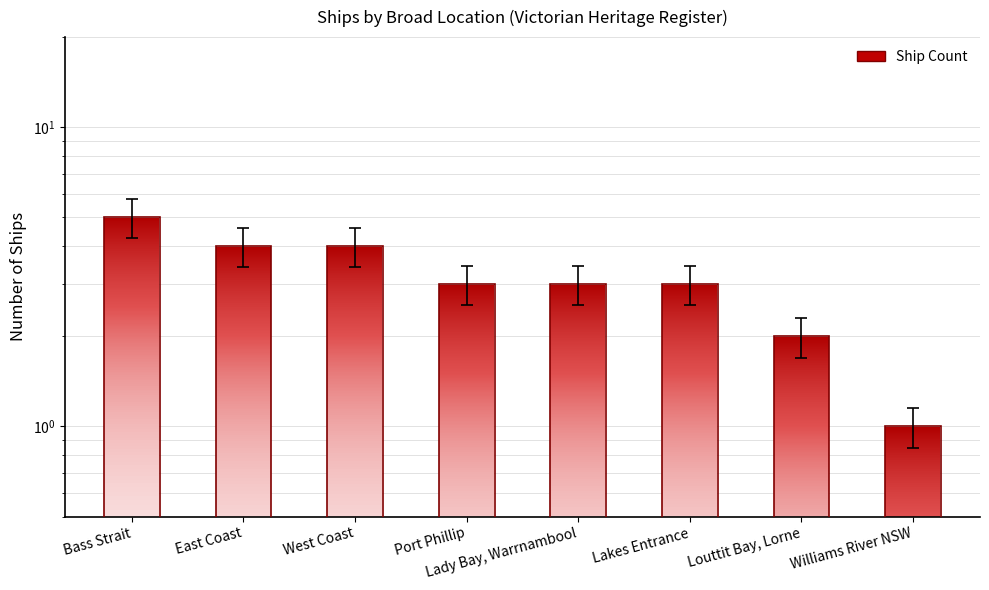

Rank the categories by value from lowest to highest.

Williams River NSW, Louttit Bay, Lorne, Port Phillip, Lady Bay, Warrnambool, Lakes Entrance, East Coast, West Coast, Bass Strait